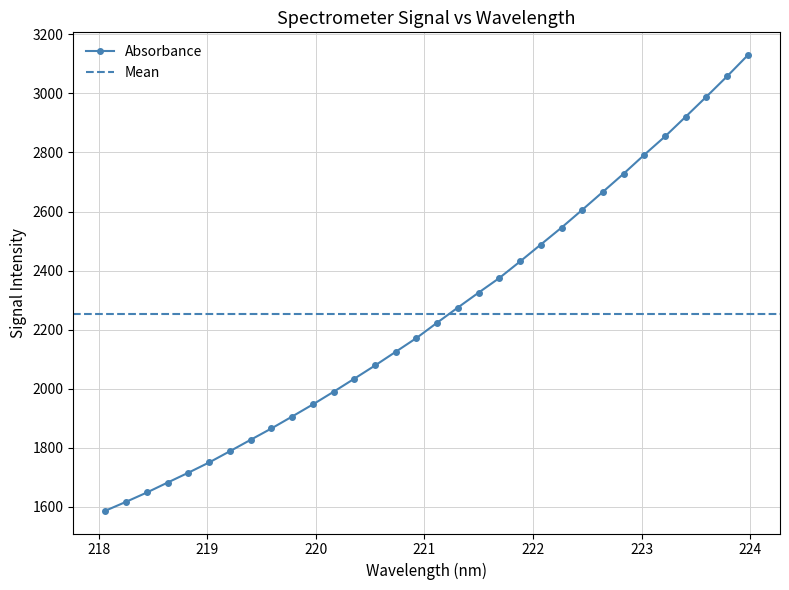

What is the difference between the maximum and minimum values?

1542.8